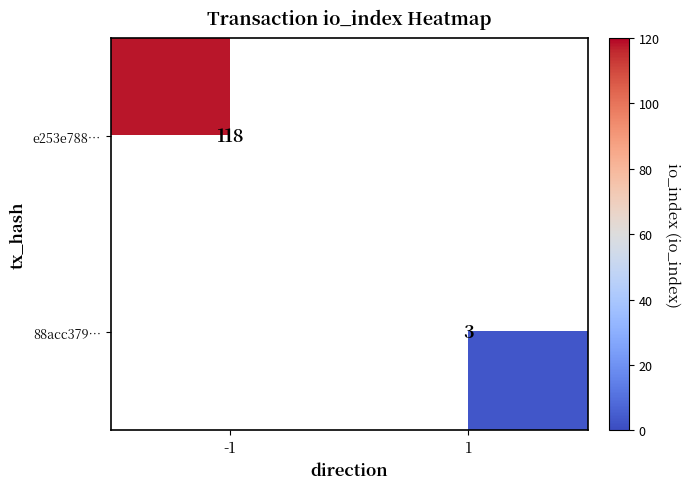

True or false: 88acc379… has a value of 3 at 1.

True